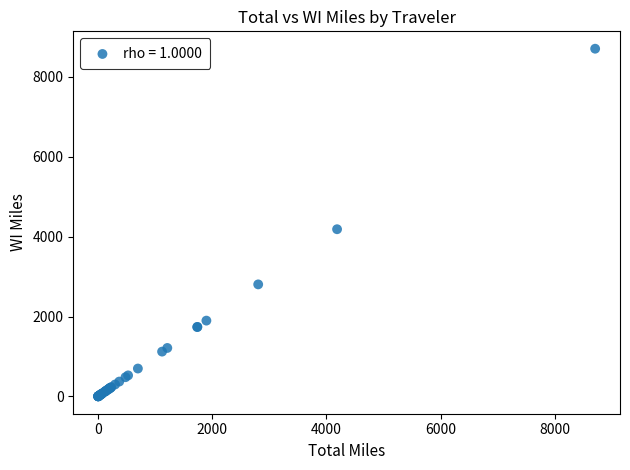

What Y value in the scatter plot is closest to 4353?

4186.0